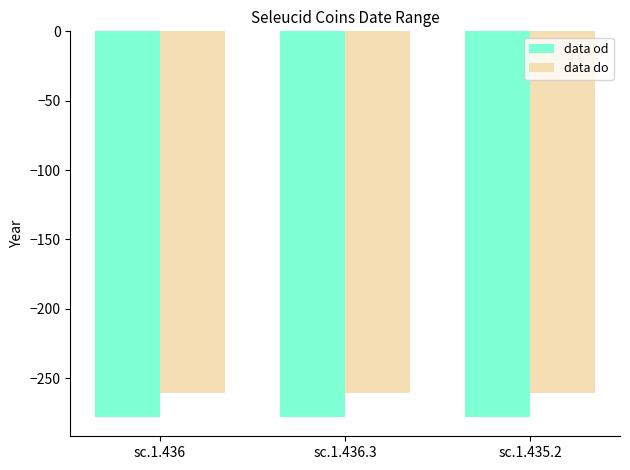

What is the spread (max minus min) of values at sc.1.435.2?

17